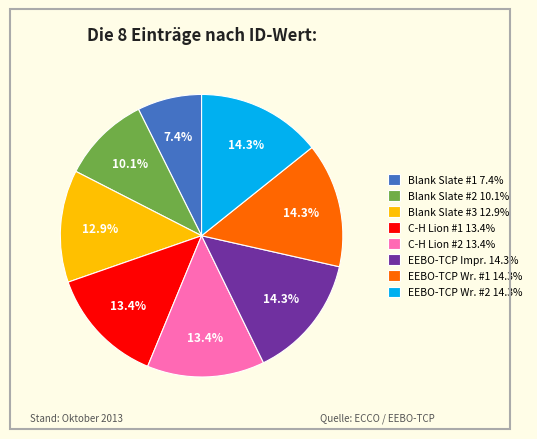

What is the ratio of the value at Blank Slate #1 7.4% to the value at Blank Slate #3 12.9%?

0.6